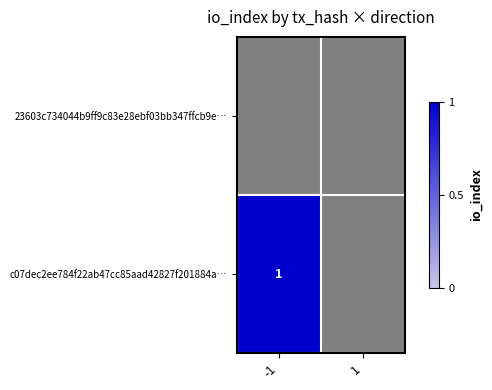

The c07dec2ee784f22ab47cc85aad42827f201884a… series shows 1 at -1. True or false?

True